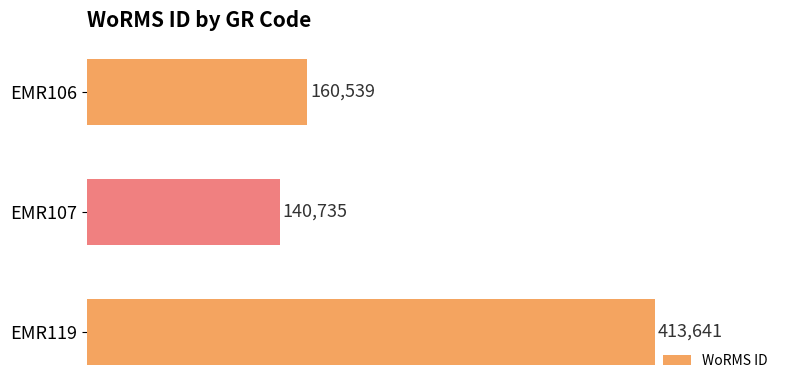

The value at EMR107 is 140735. True or false?

True